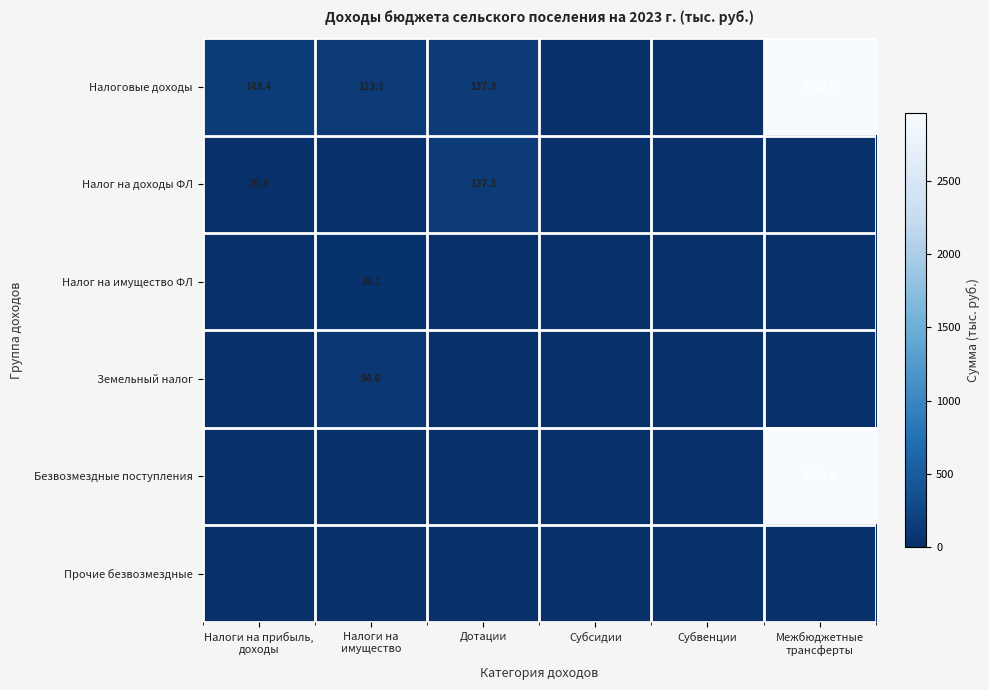

Is it true that Налог на доходы ФЛ equals 9.5 at Налоги на прибыль, доходы?

False